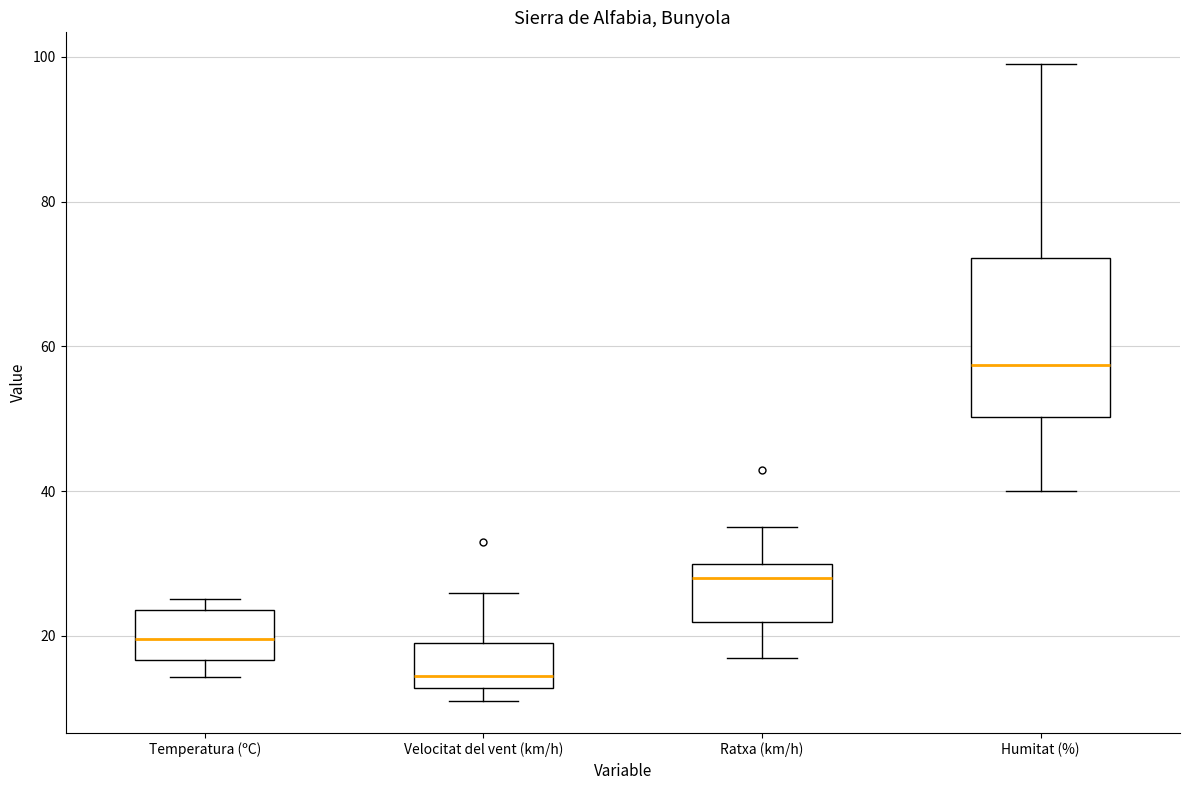

Comparing the boxes themselves (not the whiskers), which one is the tallest?

Humitat (%)